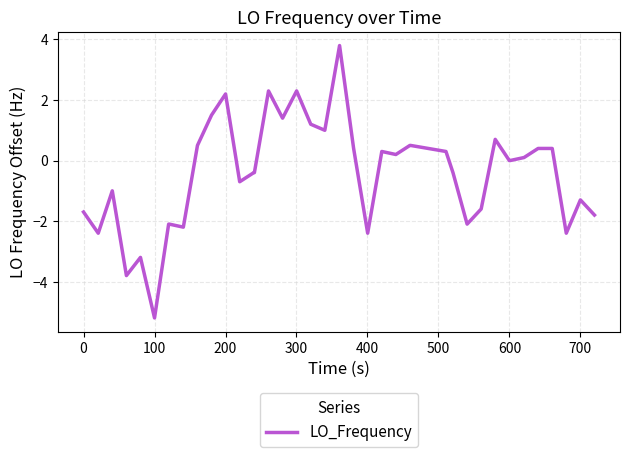

What is the smallest value displayed?

-5.2